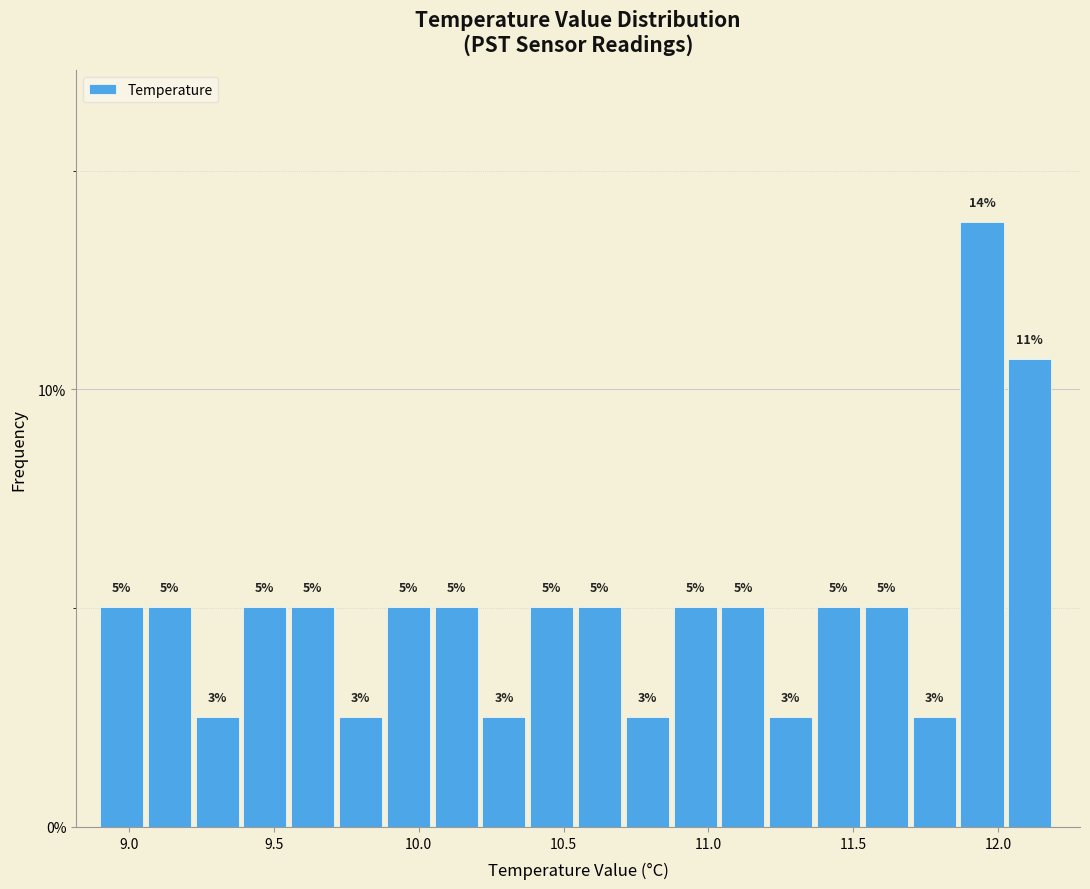

Read against the x-axis, roughly where is the centre of the tallest bar?

11.95